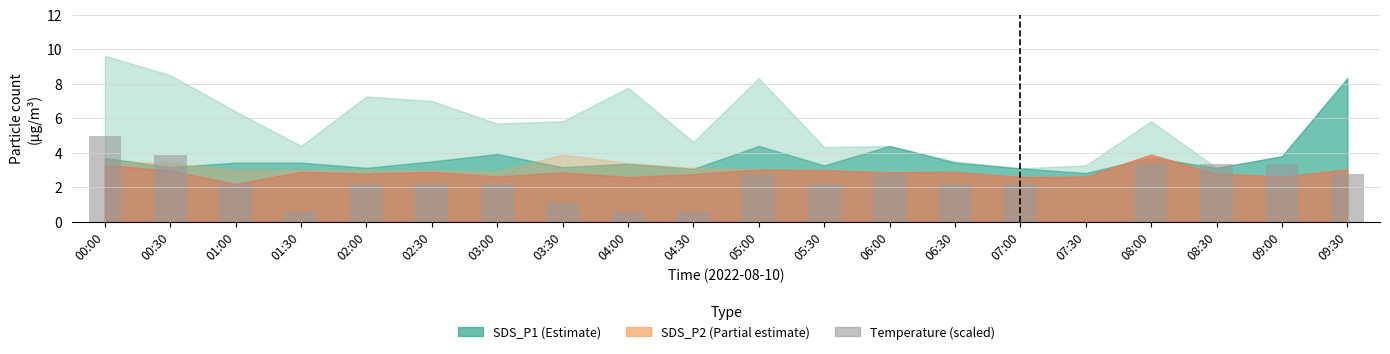

What is the sum of the values at 08:30 and 01:30?

3.9